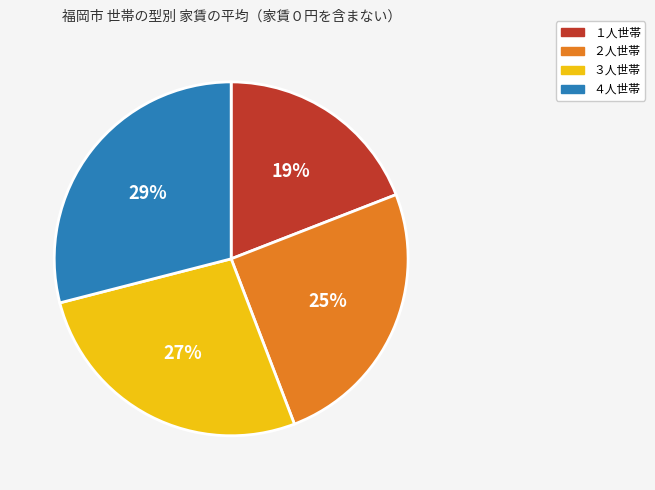

To the nearest percent, what portion does １人世帯 represent?

19%